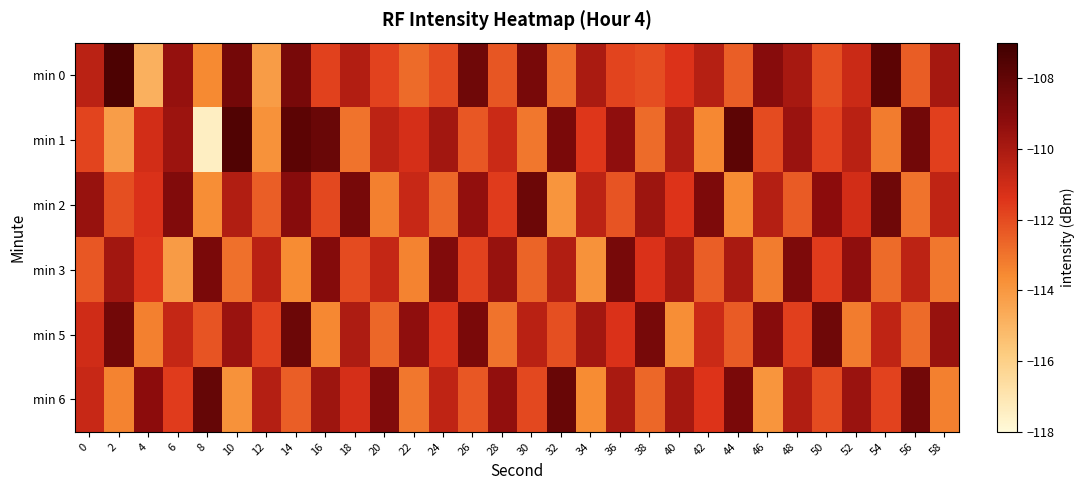

Reading right to left, extract all data points from this chart.

min 0: 58=-109.9	56=-112.4	54=-107.8	52=-110.9	50=-112.1	48=-109.9	46=-109.1	44=-112.5	42=-110.3	40=-111.4	38=-112.1	36=-111.8	34=-110.0	32=-112.9	30=-108.7	28=-112.3	26=-108.4	24=-112.0	22=-112.8	20=-111.8	18=-110.2	16=-111.7	14=-108.7	12=-114.1	10=-108.5	8=-113.6	6=-109.5	4=-114.8	2=-107.4	0=-110.5
min 1: 58=-111.7	56=-108.5	54=-113.2	52=-110.4	50=-111.8	48=-109.6	46=-112.0	44=-107.9	42=-113.5	40=-110.1	38=-112.8	36=-109.3	34=-111.5	32=-108.7	30=-113.1	28=-110.9	26=-112.3	24=-109.8	22=-111.2	20=-110.5	18=-113.0	16=-108.2	14=-107.8	12=-113.8	10=-107.6	8=-117.4	6=-109.7	4=-111.1	2=-114.2	0=-111.8
min 2: 58=-110.6	56=-113.0	54=-108.4	52=-111.1	50=-109.2	48=-112.4	46=-110.3	44=-113.6	42=-108.8	40=-111.4	38=-109.7	36=-112.2	34=-110.5	32=-113.9	30=-108.3	28=-111.6	26=-109.4	24=-112.7	22=-110.8	20=-113.3	18=-108.6	16=-111.9	14=-109.1	12=-112.5	10=-110.2	8=-113.7	6=-108.9	4=-111.3	2=-112.1	0=-109.5
min 3: 58=-113.1	56=-110.5	54=-112.8	52=-109.3	50=-111.6	48=-108.8	46=-113.2	44=-110.0	42=-112.5	40=-109.9	38=-111.3	36=-108.6	34=-113.8	32=-110.2	30=-112.6	28=-109.5	26=-111.8	24=-108.9	22=-113.4	20=-110.7	18=-112.0	16=-109.0	14=-113.6	12=-110.4	10=-112.9	8=-108.7	6=-114.1	4=-111.5	2=-109.8	0=-112.3
min 5: 58=-109.5	56=-112.8	54=-110.6	52=-113.2	50=-108.4	48=-111.7	46=-109.1	44=-112.4	42=-110.9	40=-113.7	38=-108.6	36=-111.3	34=-109.8	32=-112.1	30=-110.4	28=-113.0	26=-108.7	24=-111.5	22=-109.3	20=-112.7	18=-110.1	16=-113.5	14=-108.3	12=-111.8	10=-109.6	8=-112.2	6=-110.7	4=-113.3	2=-108.5	0=-111.0
min 6: 58=-113.3	56=-108.5	54=-111.8	52=-109.6	50=-112.0	48=-110.2	46=-113.9	44=-108.7	42=-111.4	40=-109.9	38=-112.7	36=-110.0	34=-113.6	32=-108.2	30=-111.9	28=-109.4	26=-112.3	24=-110.6	22=-113.1	20=-108.9	18=-111.2	16=-109.7	14=-112.5	12=-110.3	10=-113.8	8=-108.1	6=-111.6	4=-109.2	2=-113.4	0=-110.8